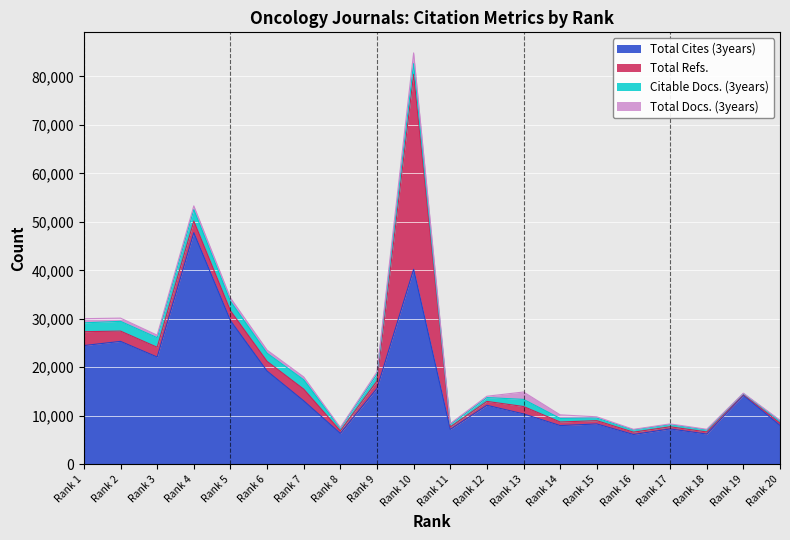

True or false: Total Cites (3years) has more than 2 points higher than both neighbors.

True